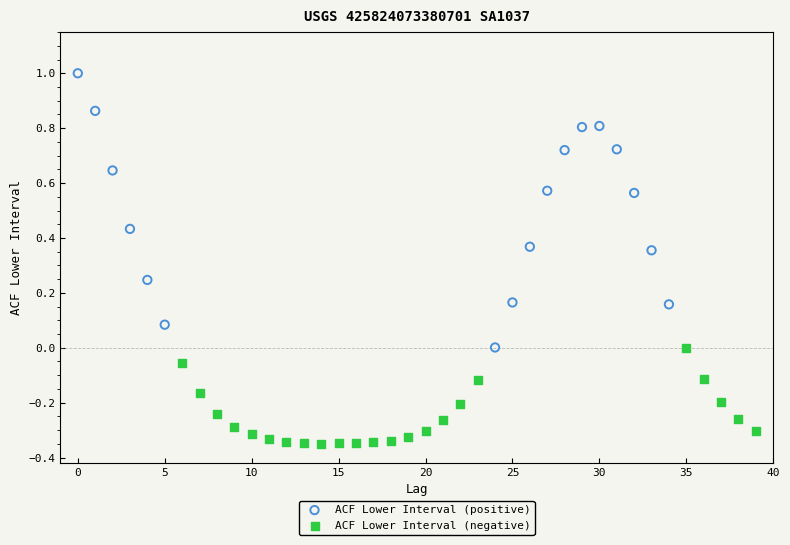

Which series contains the highest Y value?

ACF Lower Interval (positive)